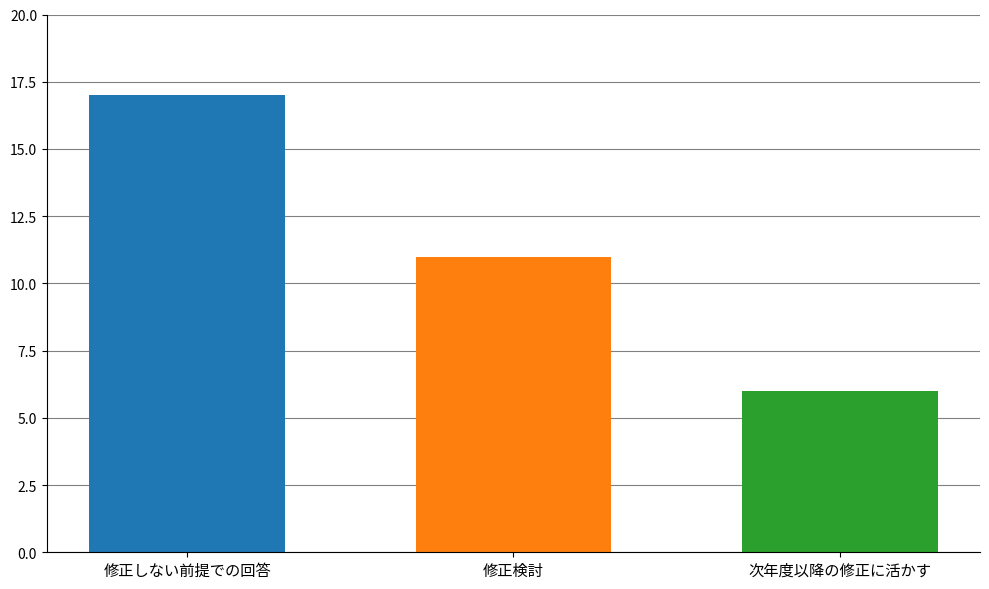

What is the difference between the highest and lowest values at 修正検討?

11